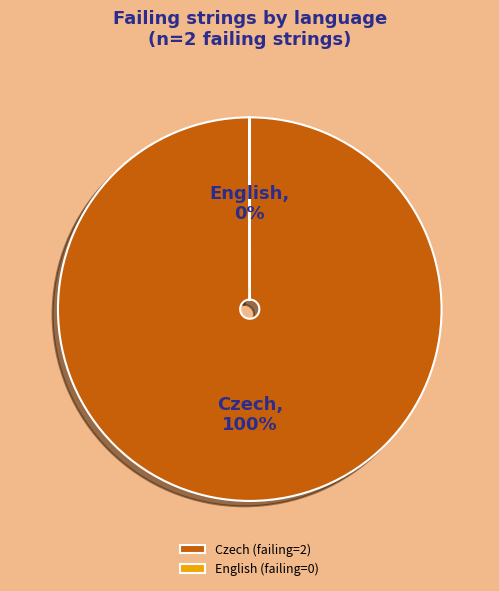

The Czech (failing=2) slice represents 100% of the pie. True or false?

True